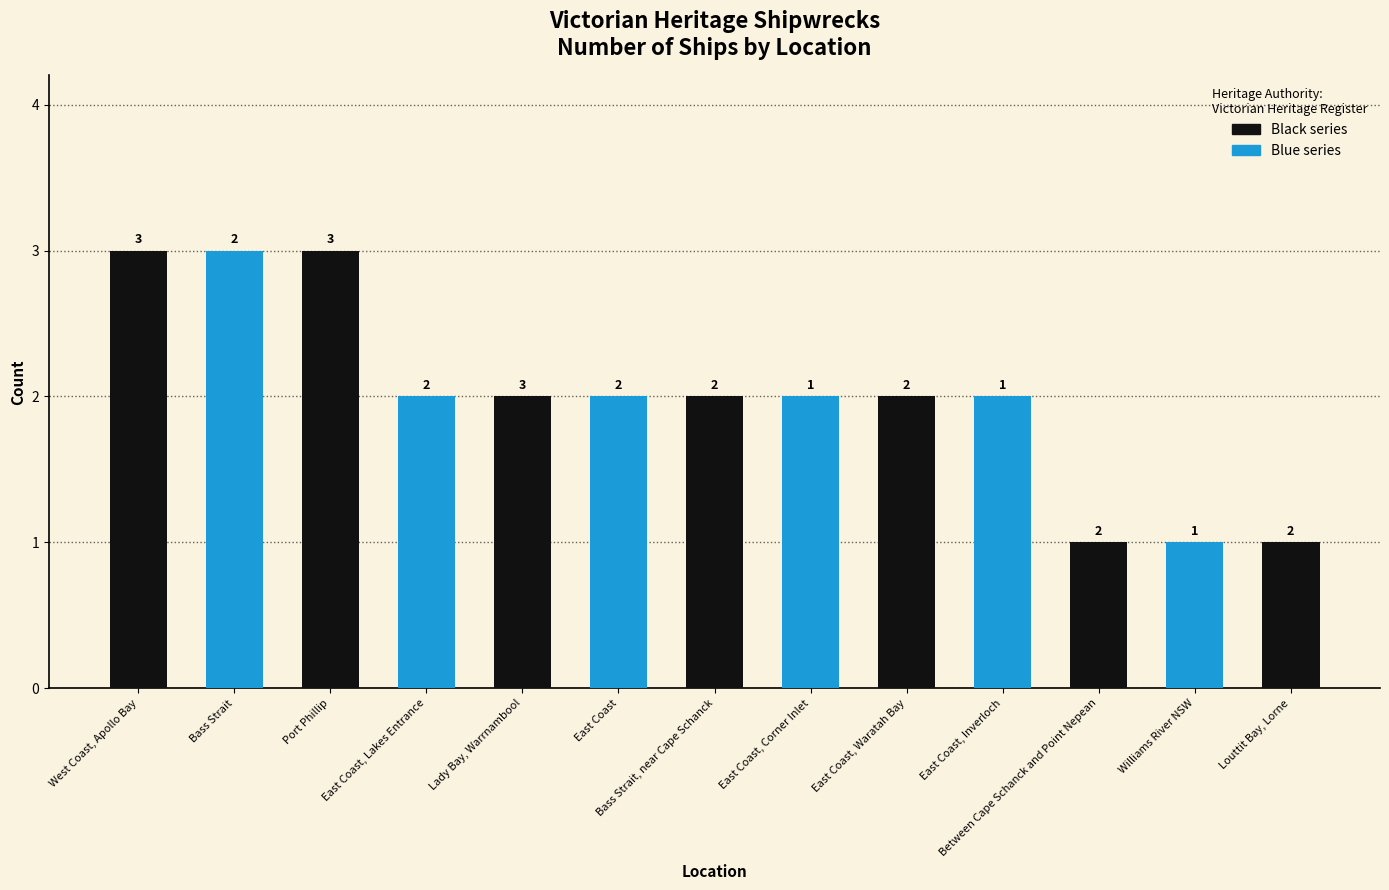

Which label corresponds to the smallest value in the chart?

Between Cape Schanck and Point Nepean